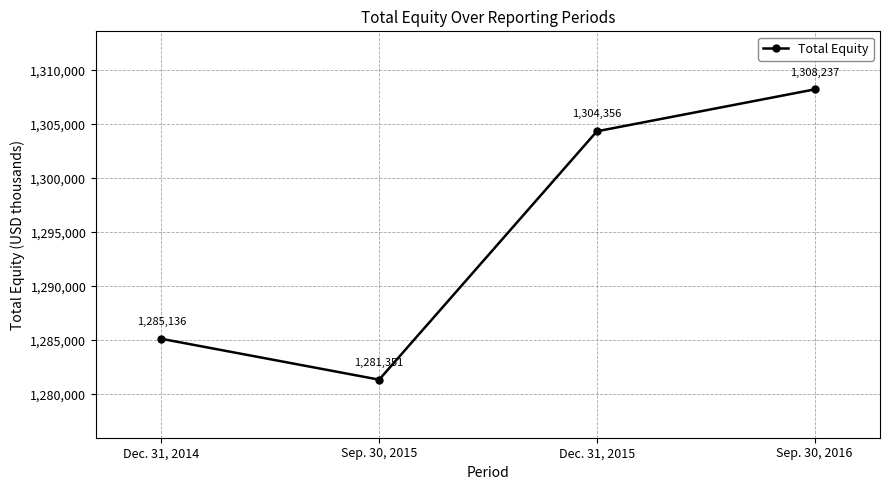

The chart shows a value of 1308237 at Sep. 30, 2016. True or false?

True